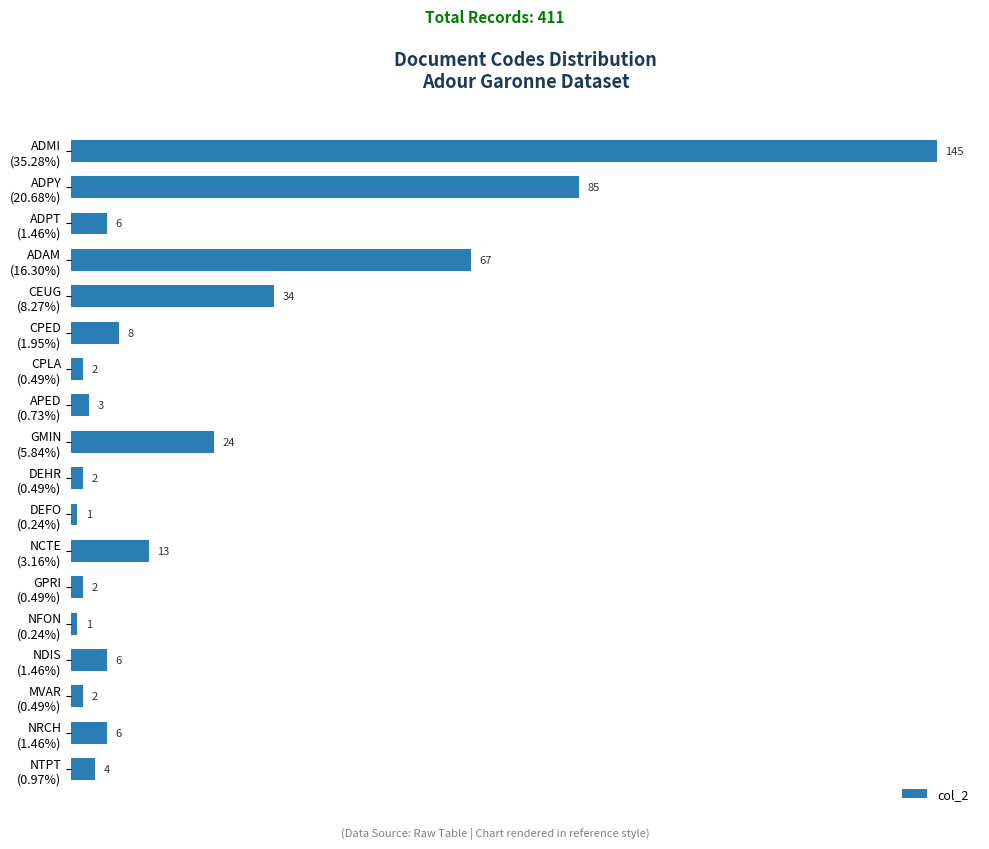

Are the bars grouped side by side (vs. stacked)?

No